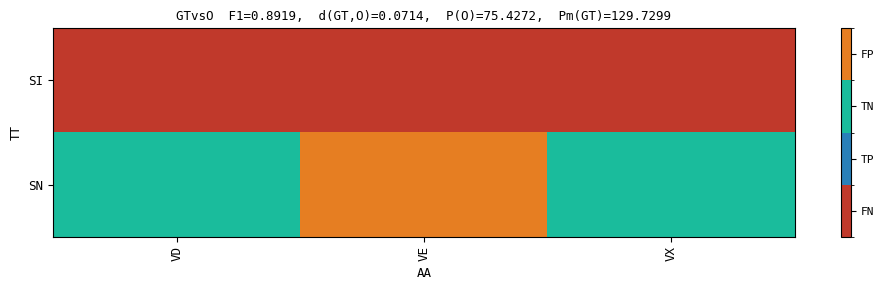

At which category does the chart reach its peak across all series?

VE